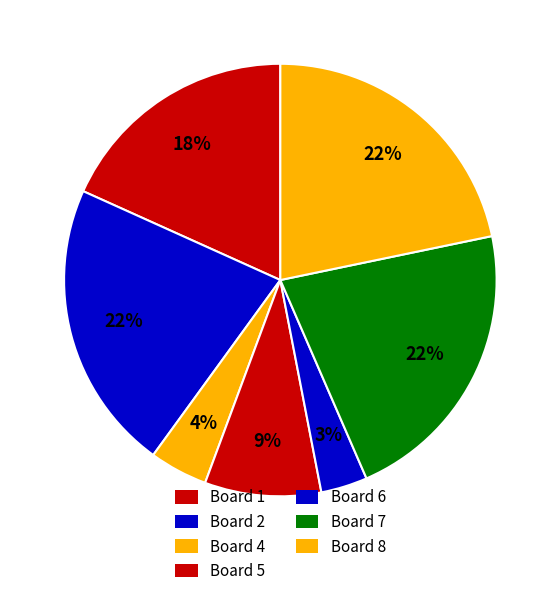

Count the number of slices in the pie.

7